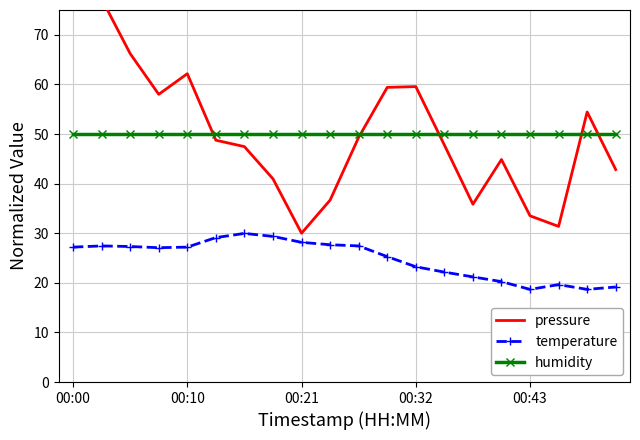

Is the value of humidity at 19 greater than the value of temperature at 6?

Yes